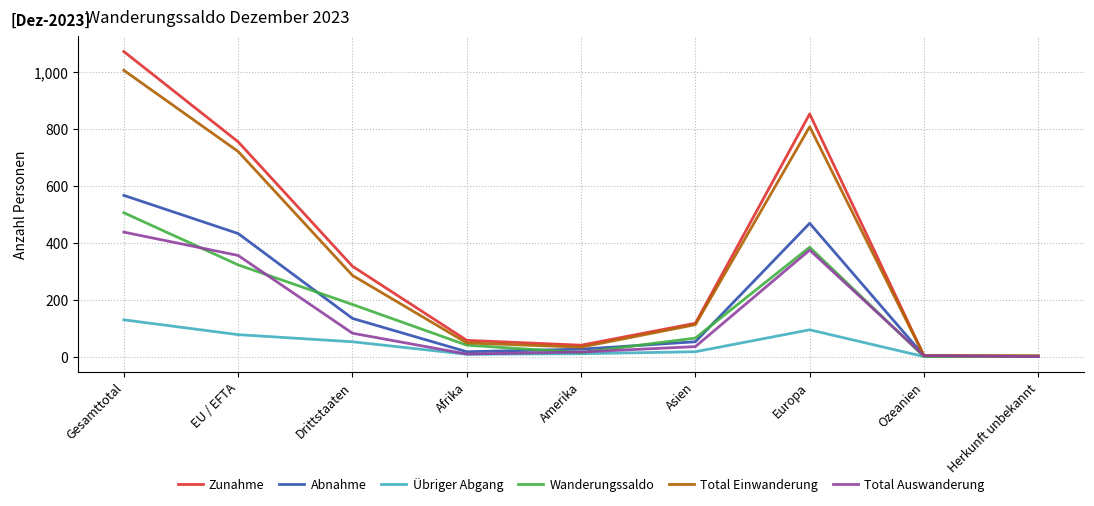

At EU / EFTA, list the series in order from smallest to largest.

Übriger Abgang, Wanderungssaldo, Total Auswanderung, Abnahme, Total Einwanderung, Zunahme